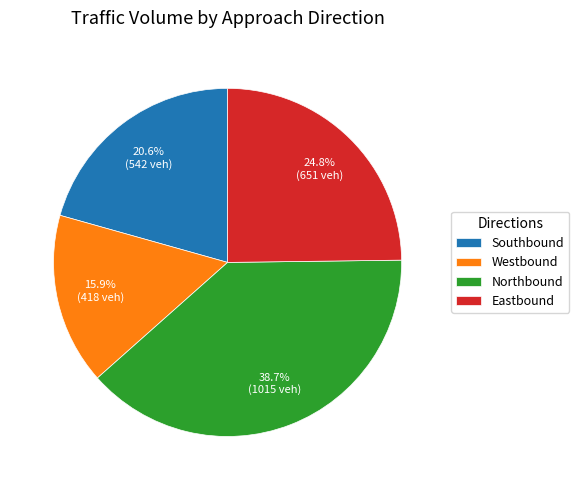

Rank the categories by value from highest to lowest.

Northbound, Eastbound, Southbound, Westbound